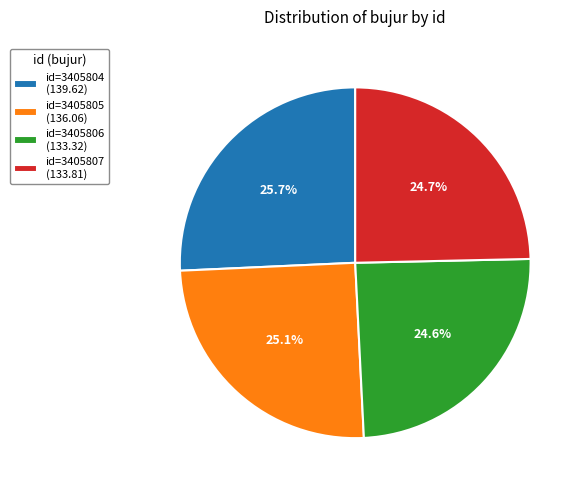

Does id=3405805 (136.06) represent more than half of the total?

No